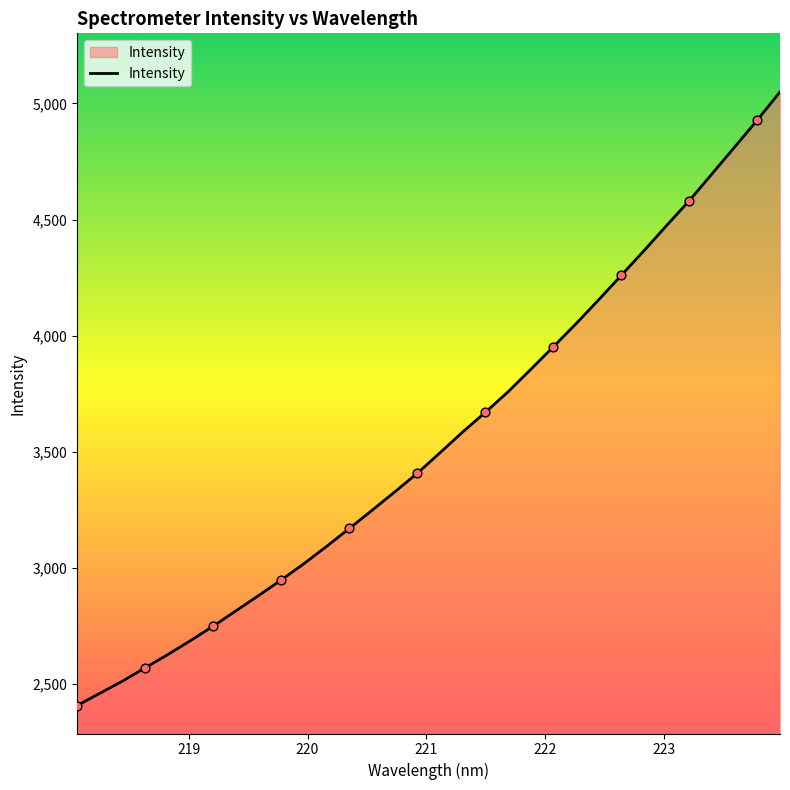

What is the difference between the maximum and minimum values?

2643.3